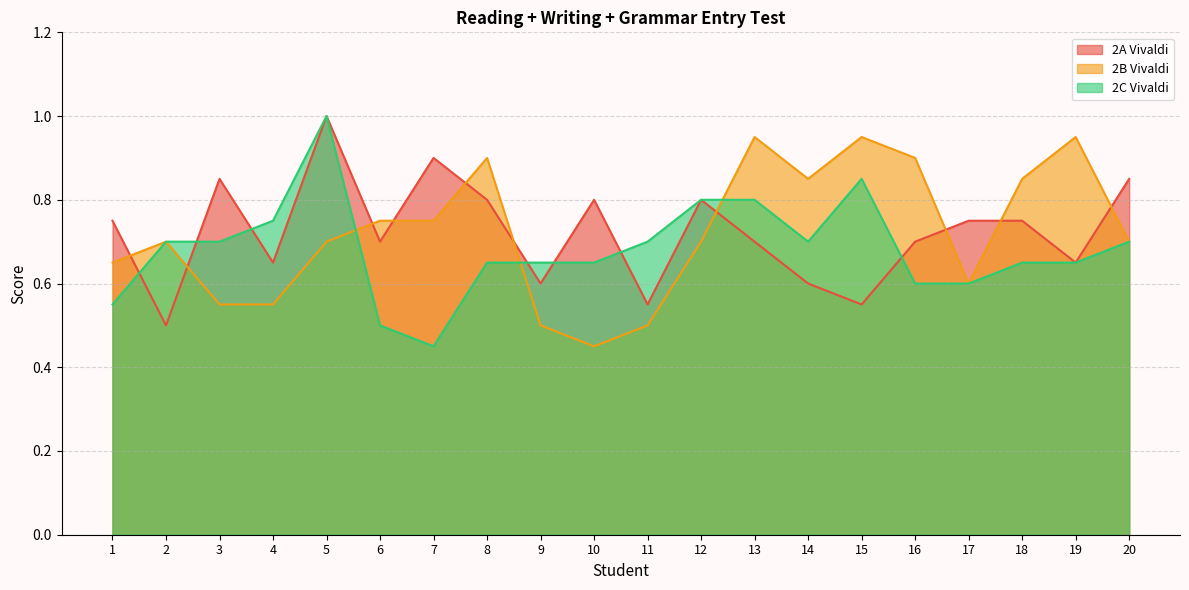

What is the value of the 2C Vivaldi point at the 12th from the left?

0.8